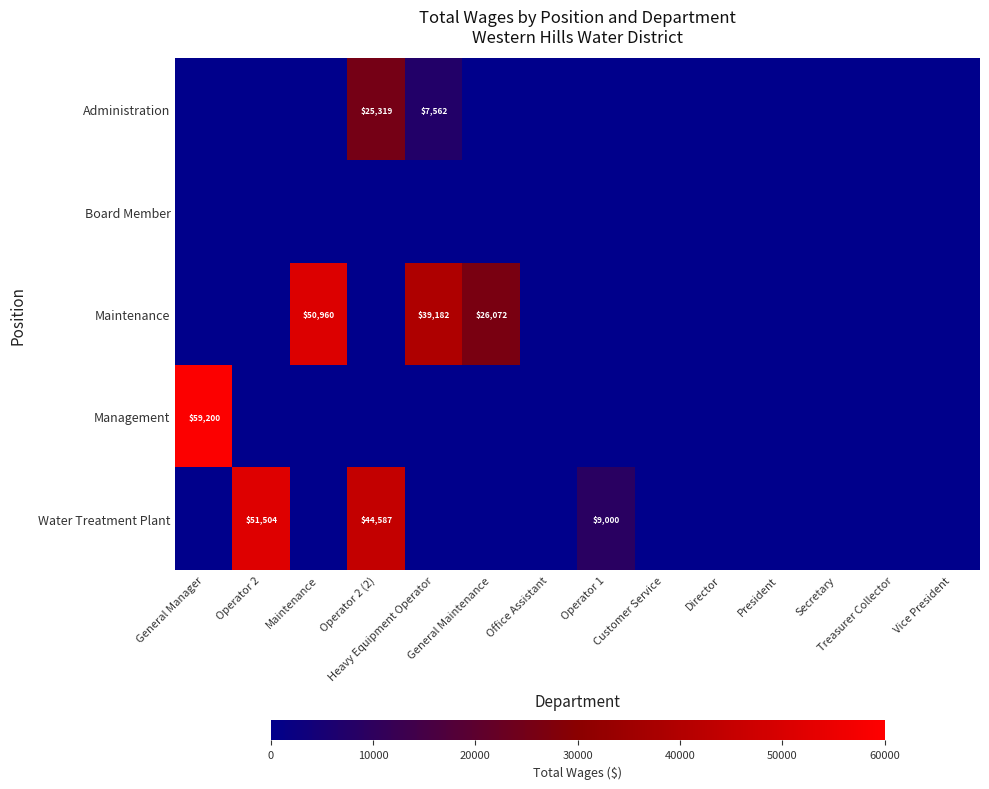

Count the number of categories in the chart.

14